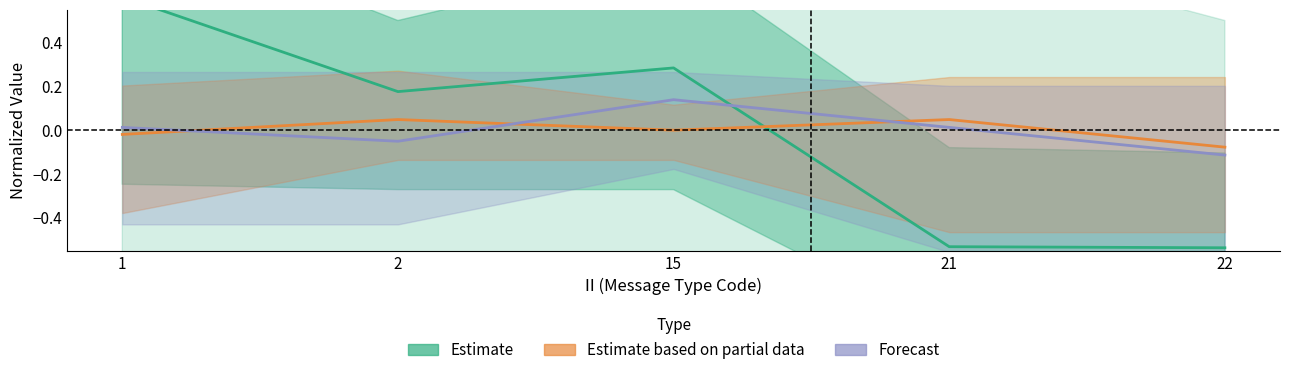

The Estimate based on partial data series shows 0.0 at 15. True or false?

True